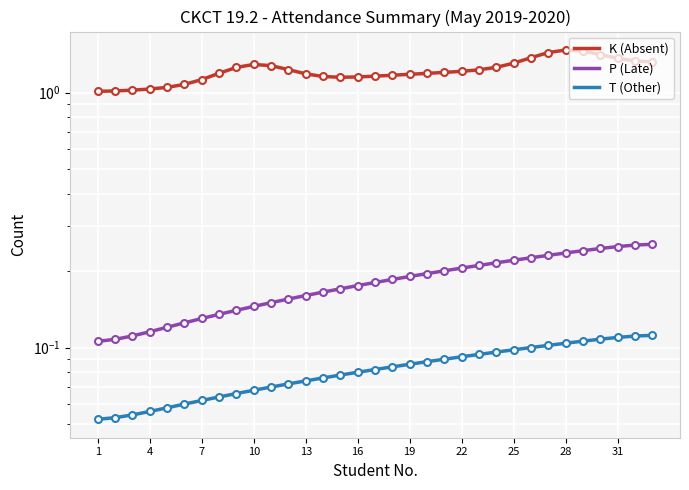

Which series has the widest spread of values?

K (Absent)